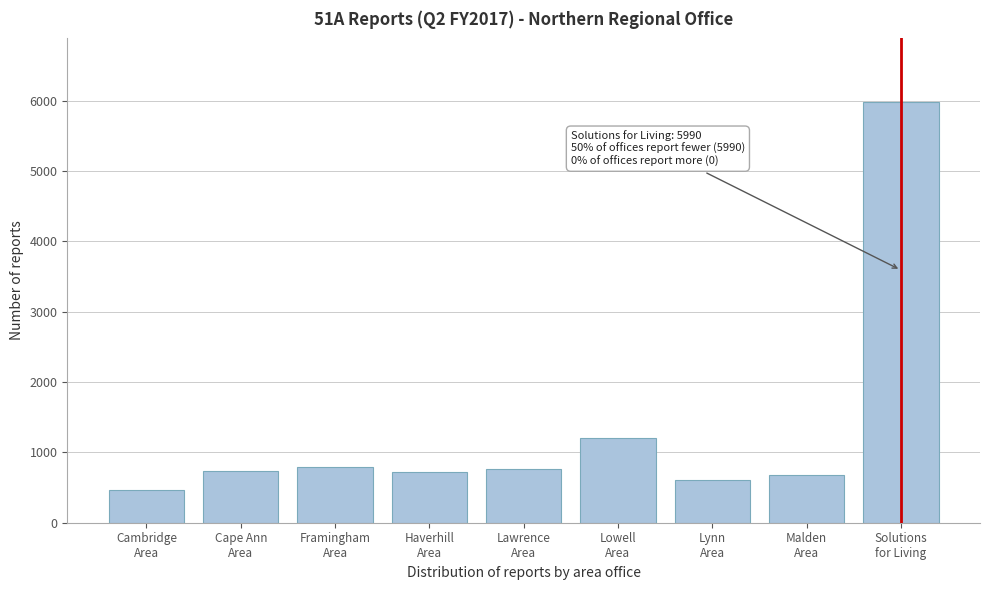

What is the value of the 4th bar from the left?

728